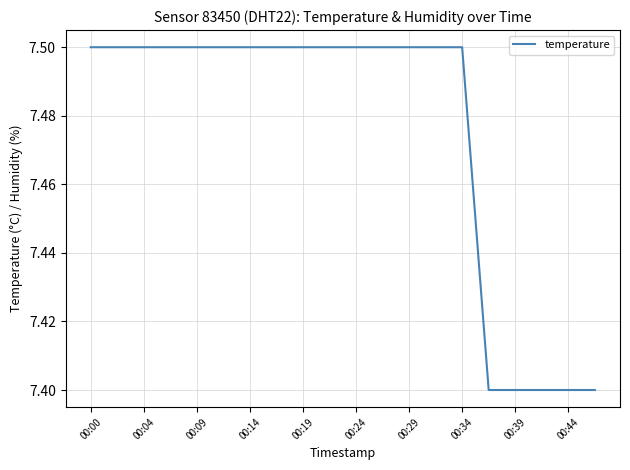

What is the minimum value shown in the chart?

7.4